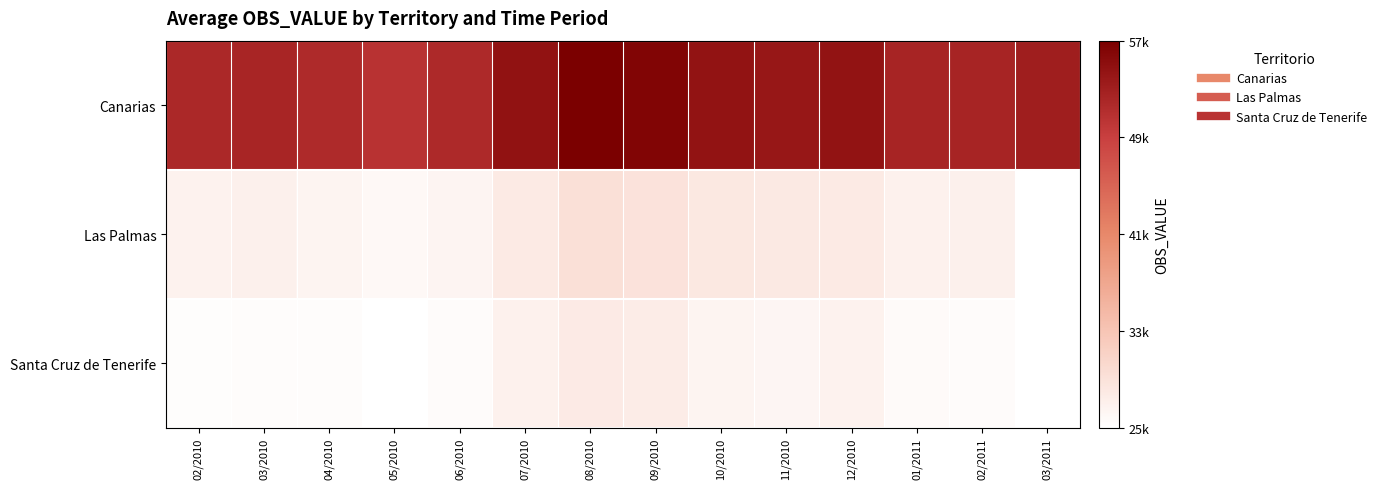

List the series in order of their peak value, highest first.

Canarias, Las Palmas, Santa Cruz de Tenerife